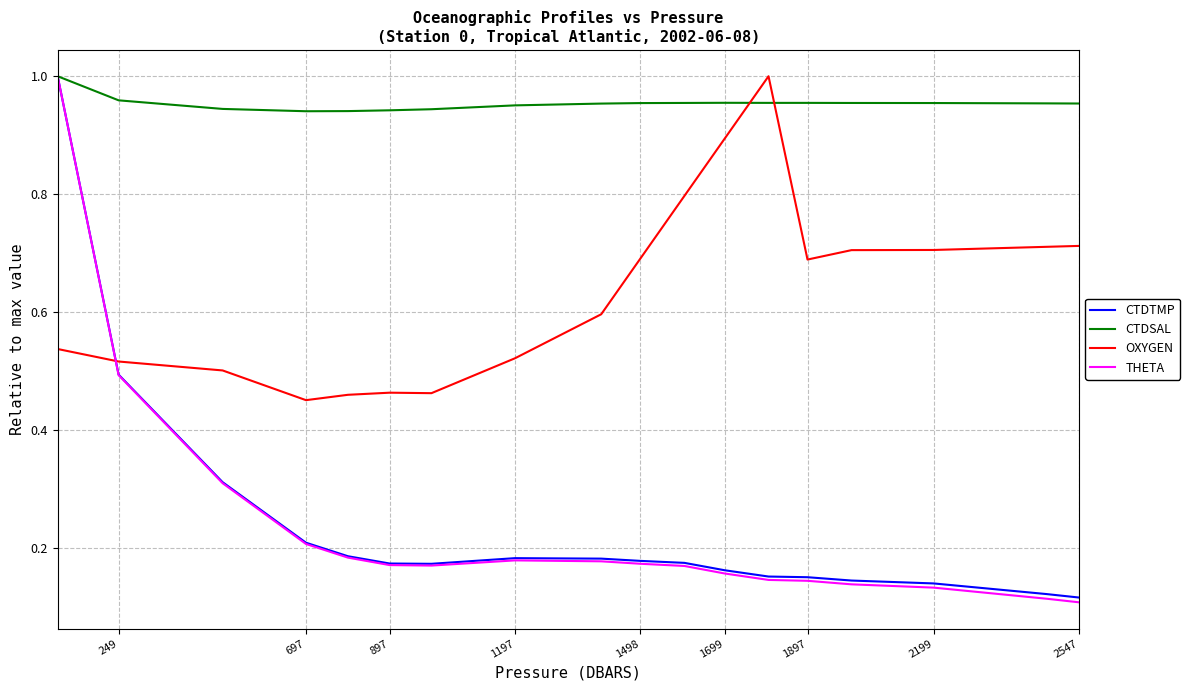

Which has a higher value, 1197.8 or 997.8?

1197.8